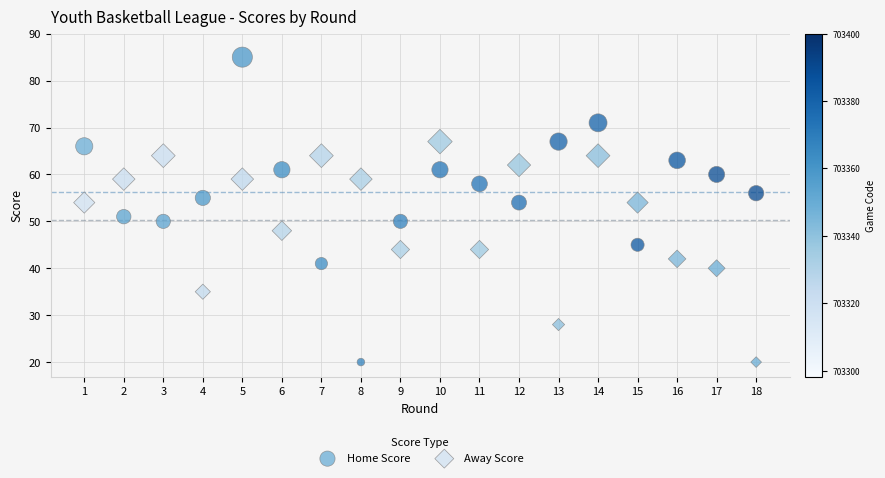

In the Home Score series, what Y value is closest to 52?

51